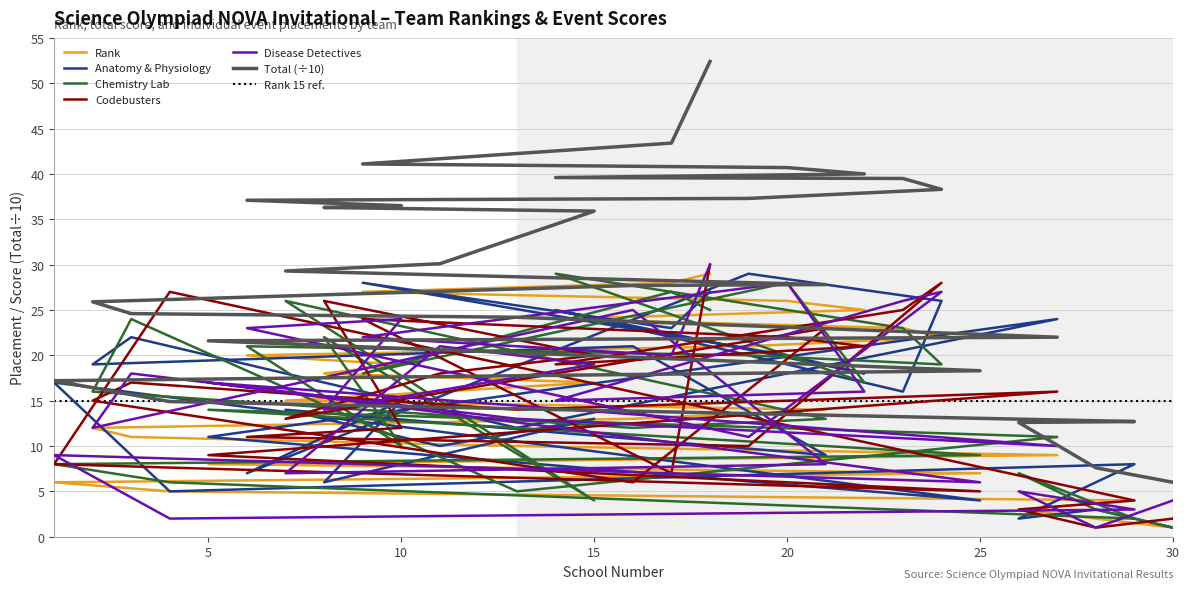

Which category has the lowest value in the rank series?

30